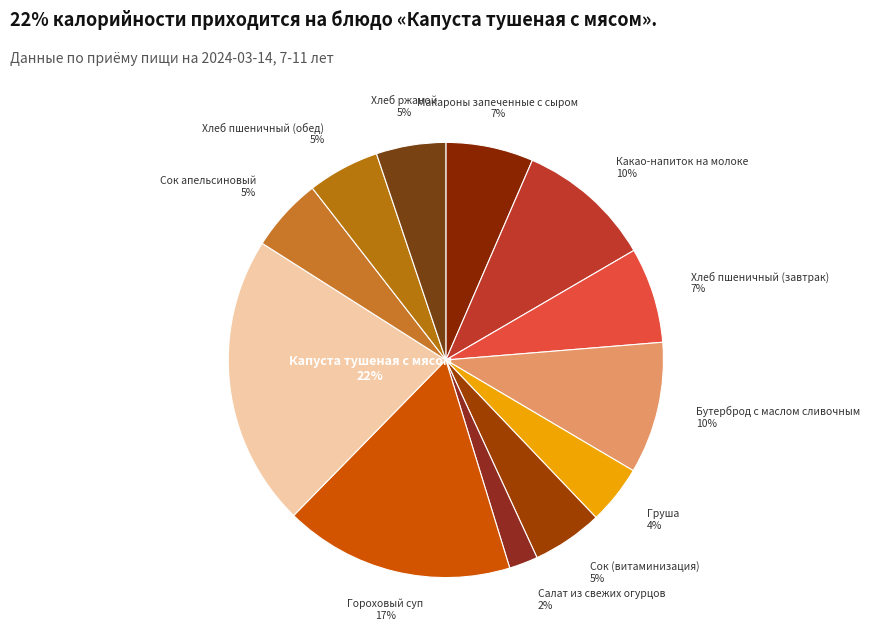

How many slices are in this pie chart?

12